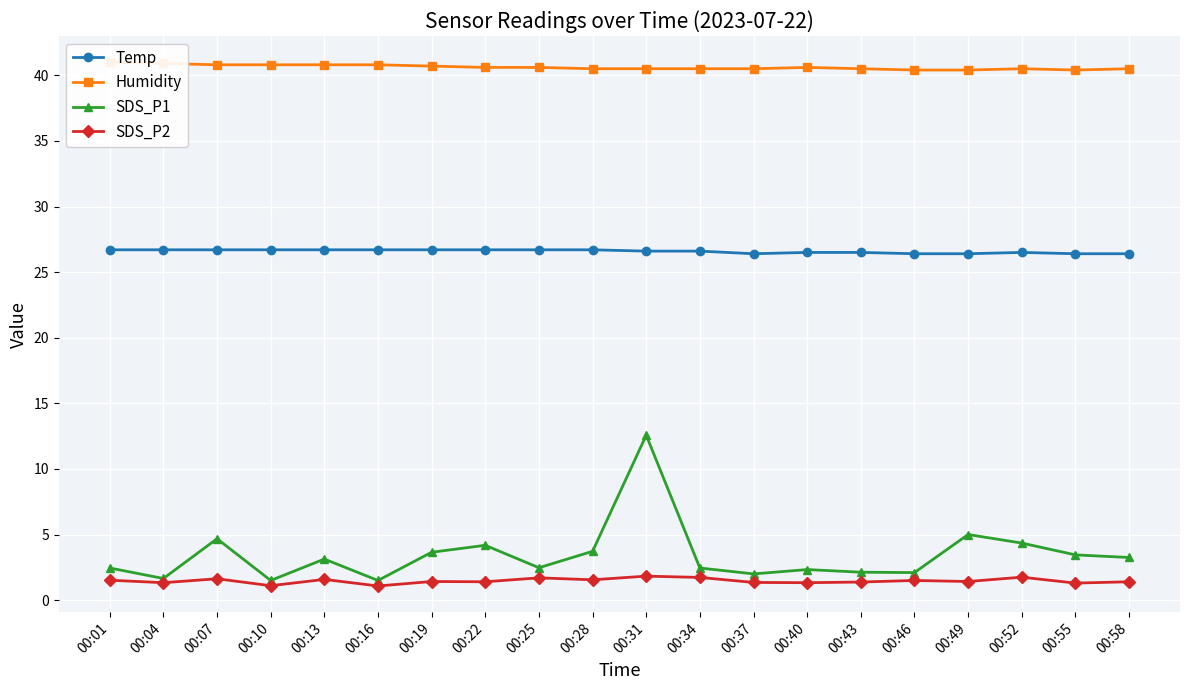

How many interior local peaks does the SDS_P1 series have?

6